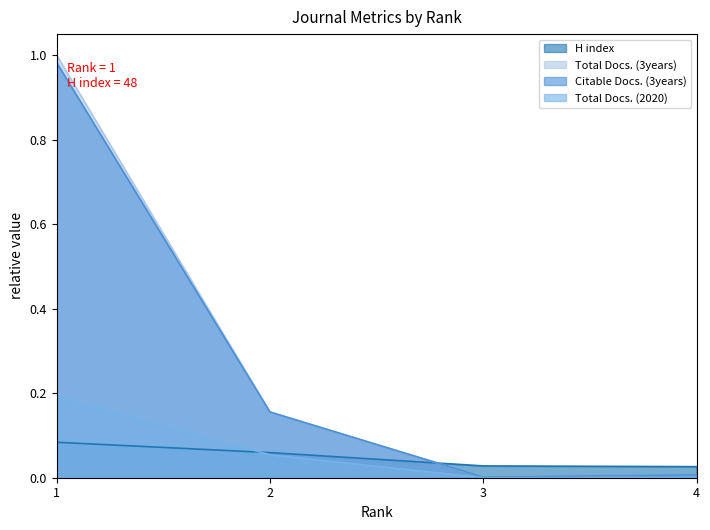

How many distinct data groups are displayed?

4